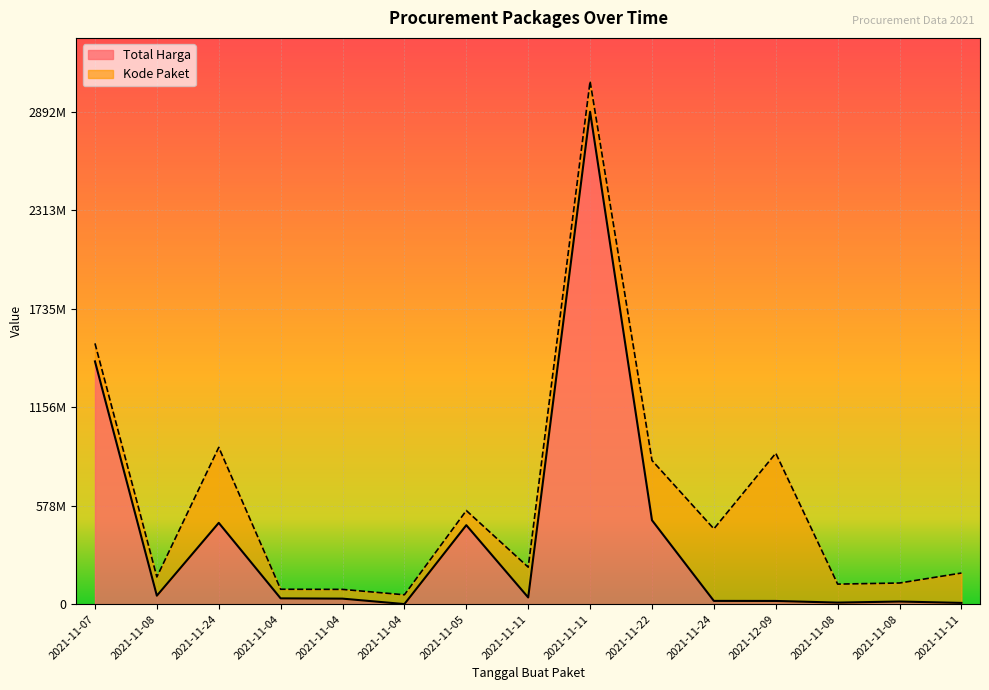

Rank the categories by value from highest to lowest.

2021-11-11, 2021-11-07, 2021-11-22, 2021-11-24, 2021-11-05, 2021-11-08, 2021-11-11, 2021-11-04, 2021-11-04, 2021-11-24, 2021-12-09, 2021-11-08, 2021-11-08, 2021-11-11, 2021-11-04